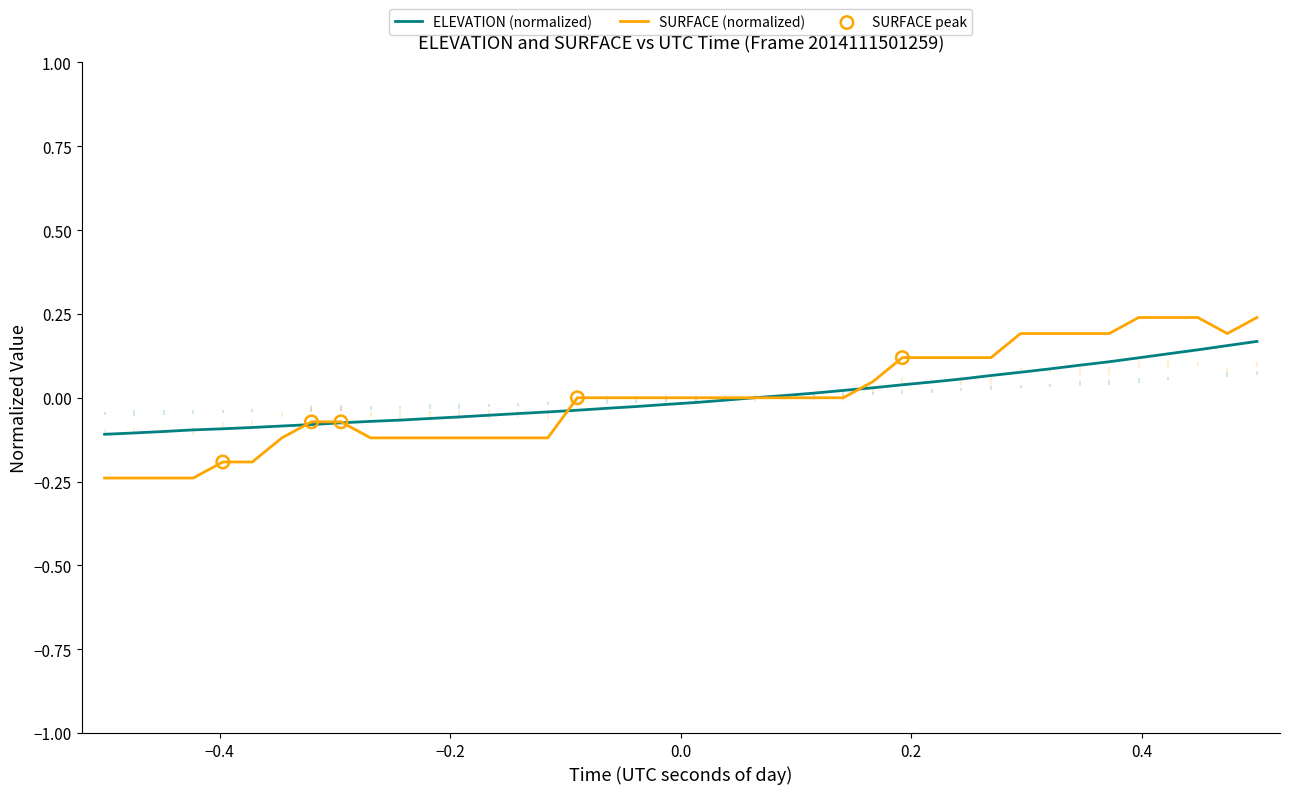

Which series has the widest spread of values?

SURFACE (normalized)